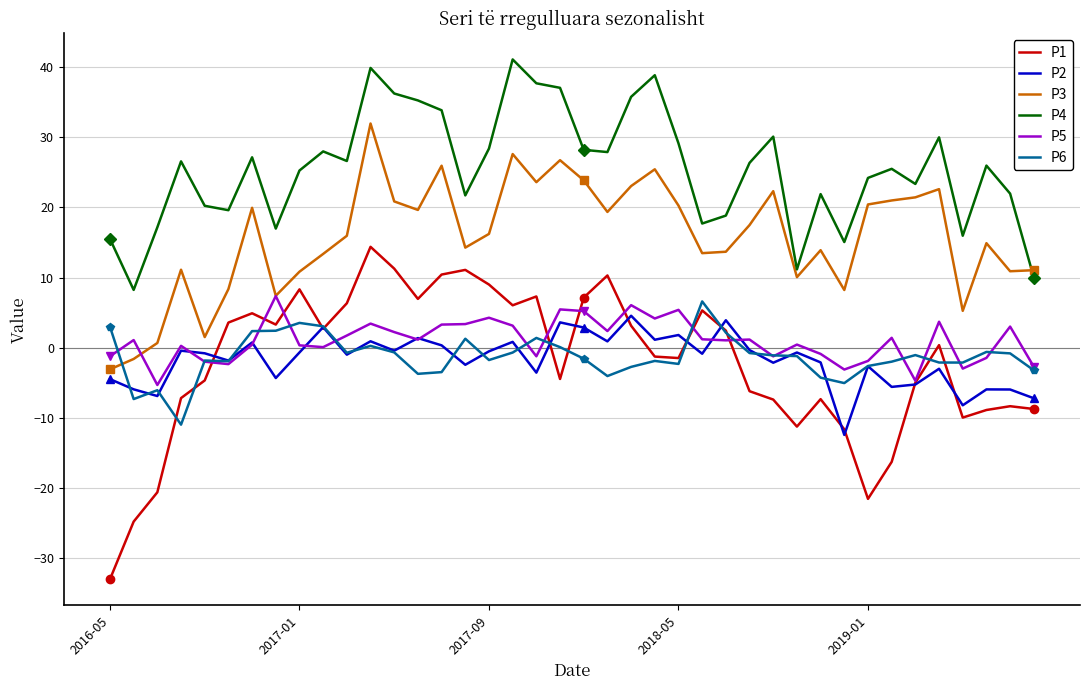

How many lines are shown in the chart?

6